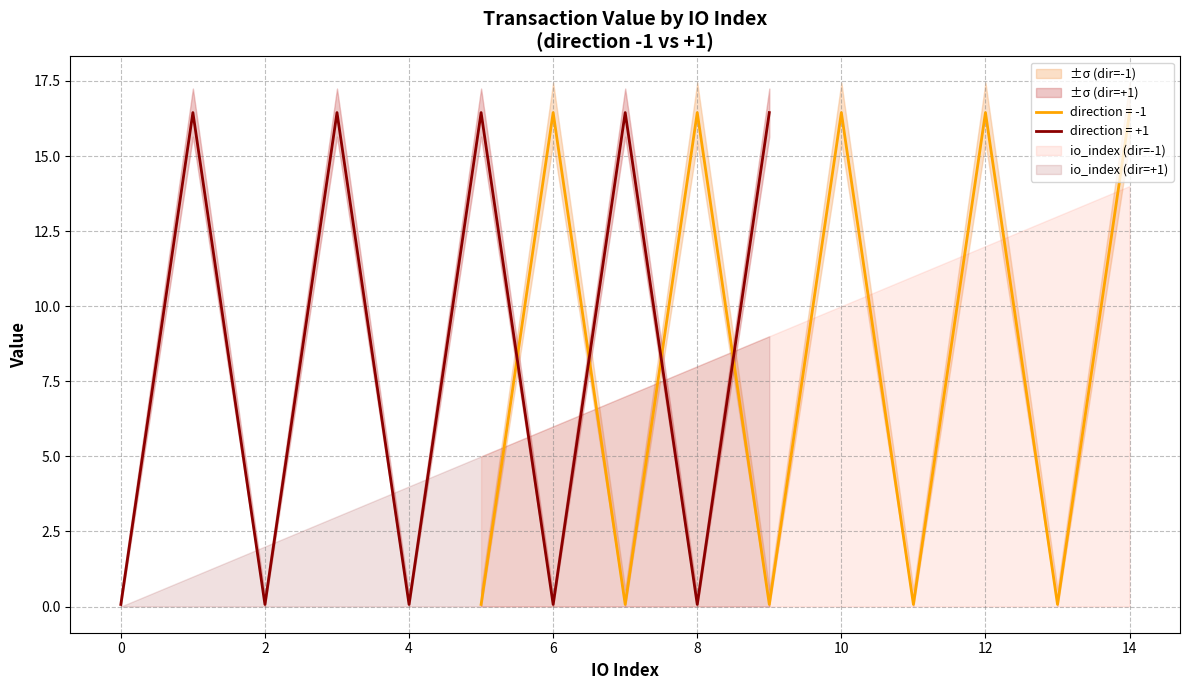

The direction = -1 series shows 16.4 at 10. True or false?

True